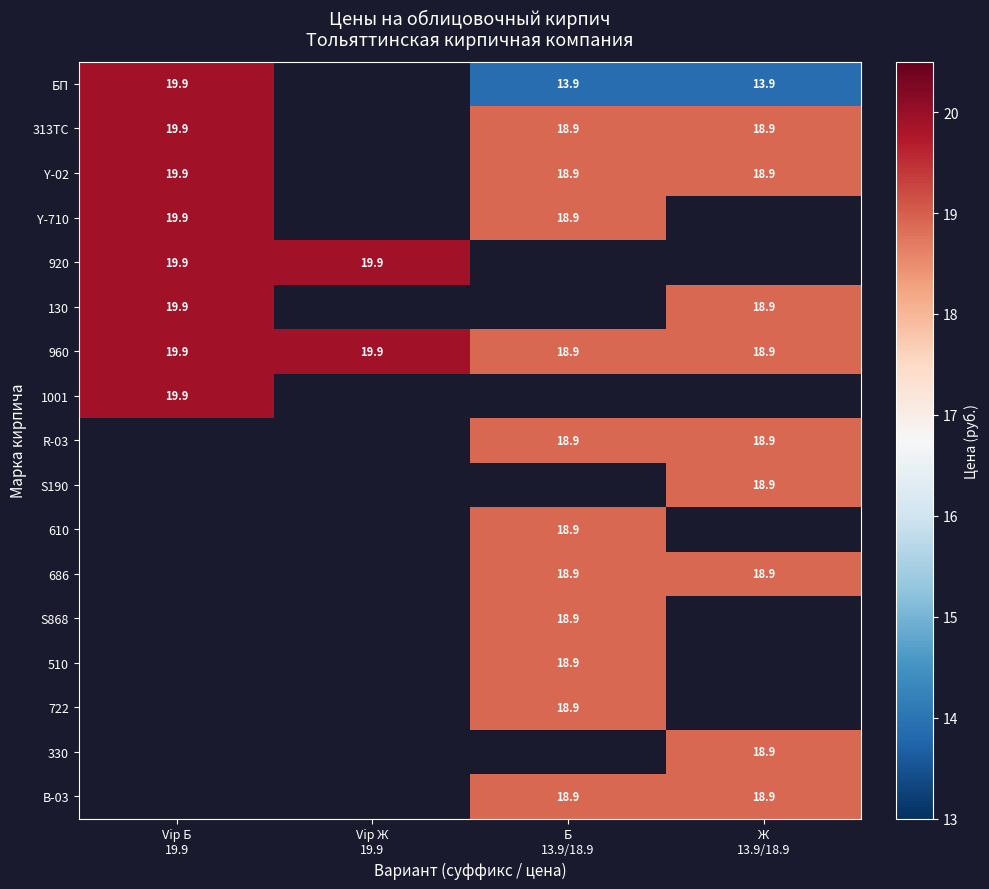

How many values in the S868 series exceed 18?

1